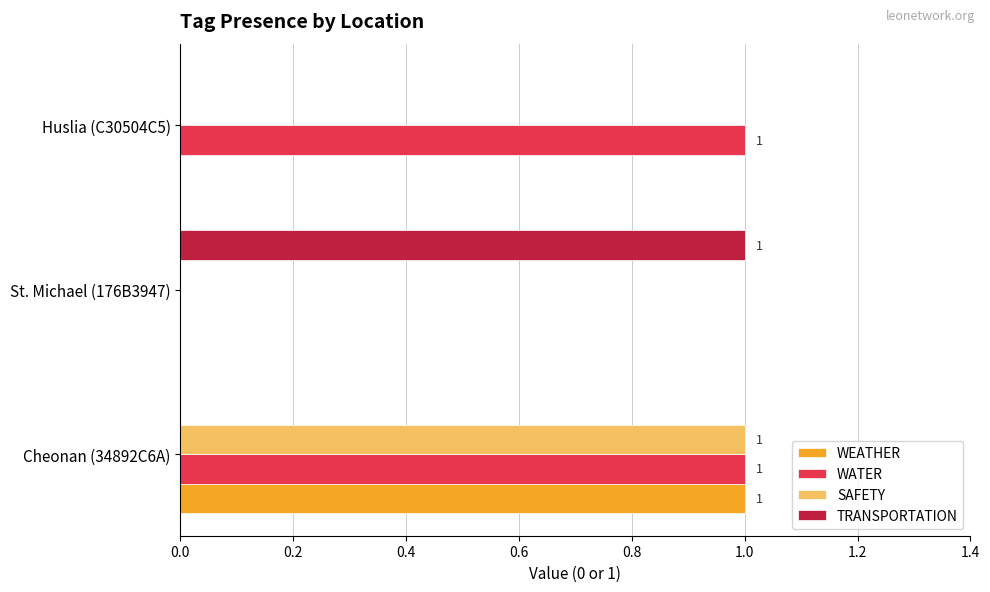

Is it true that WATER equals 1 at Cheonan (34892C6A)?

True